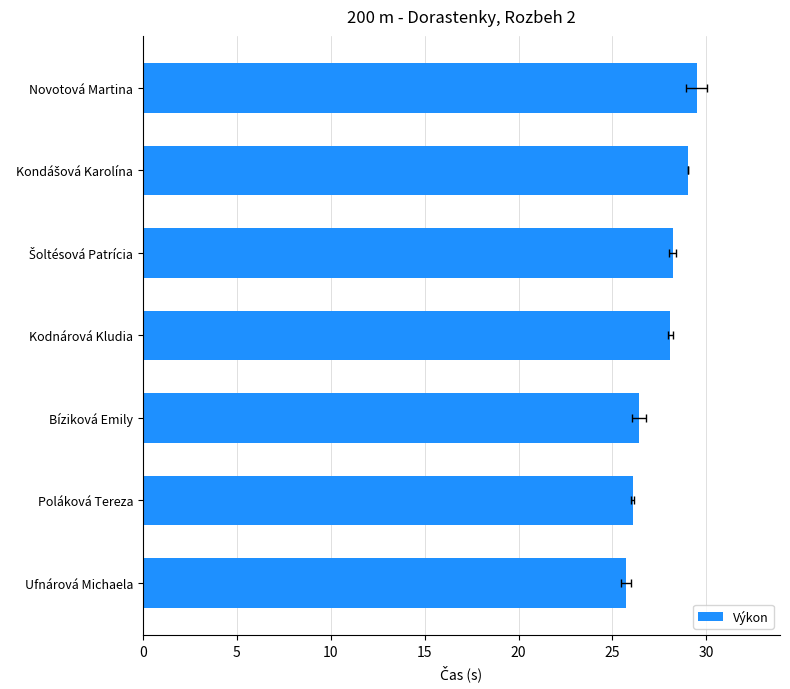

Reading right to left, extract all data points from this chart.

29.5	29.0	28.2	28.1	26.4	26.1	25.7